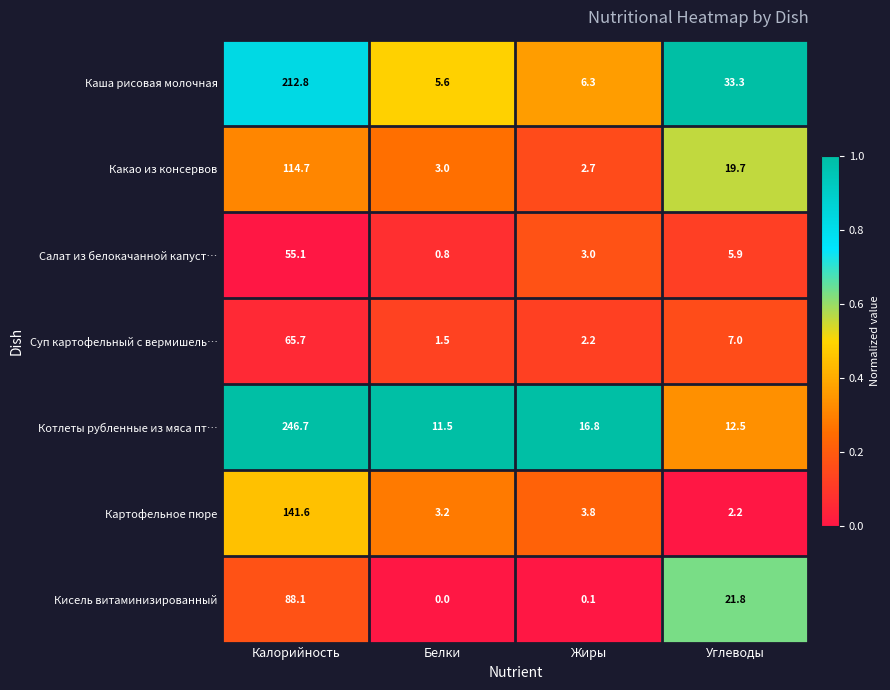

Reading left to right, what are all the values shown in this chart?

Каша рисовая молочная: 212.8	5.6	6.3	33.3
Какао из консервов: 114.7	3.0	2.7	19.7
Салат из белокачанной капуст…: 55.1	0.8	3.0	5.9
Суп картофельный с вермишель…: 65.7	1.5	2.2	7.0
Котлеты рубленные из мяса пт…: 246.7	11.5	16.8	12.5
Картофельное пюре: 141.6	3.2	3.8	2.2
Кисель витаминизированный: 88.1	0.0	0.1	21.8